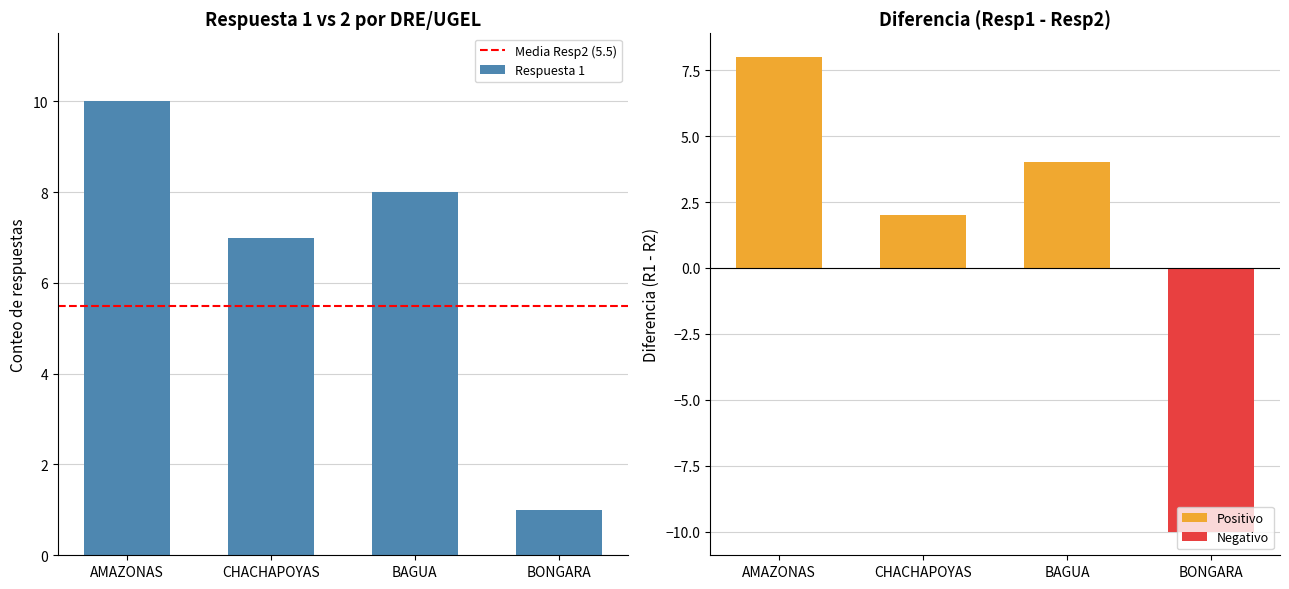

Which category has the highest value across all series?

AMAZONAS